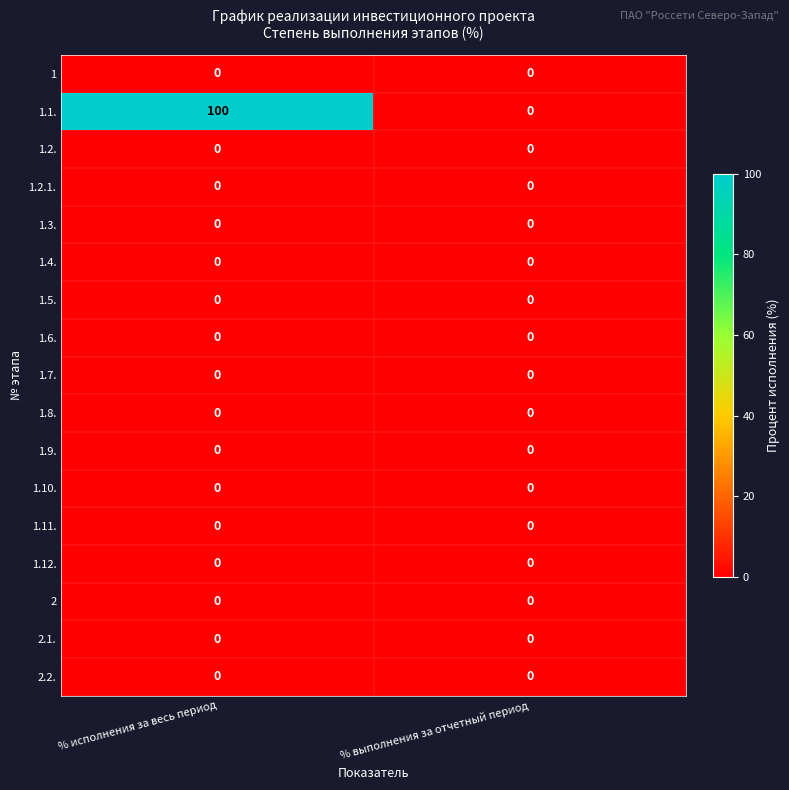

Is it true that 1.4. equals 0 at % выполнения за отчетный период?

True